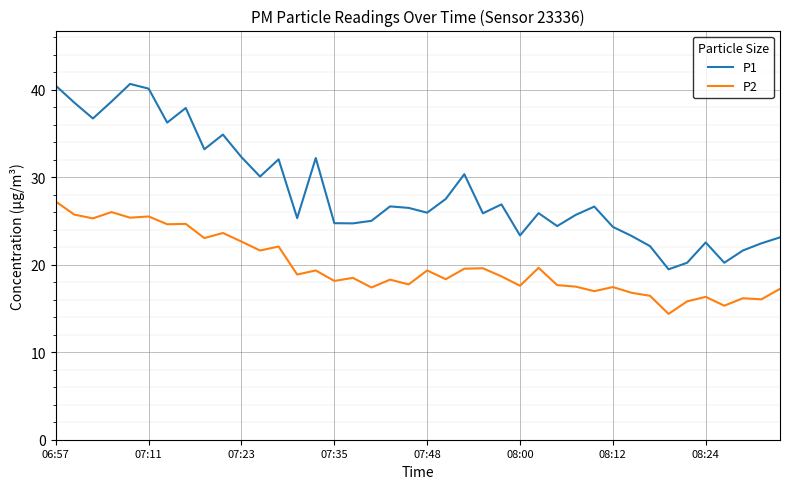

True or false: P2 and P1 intersect in this chart.

False